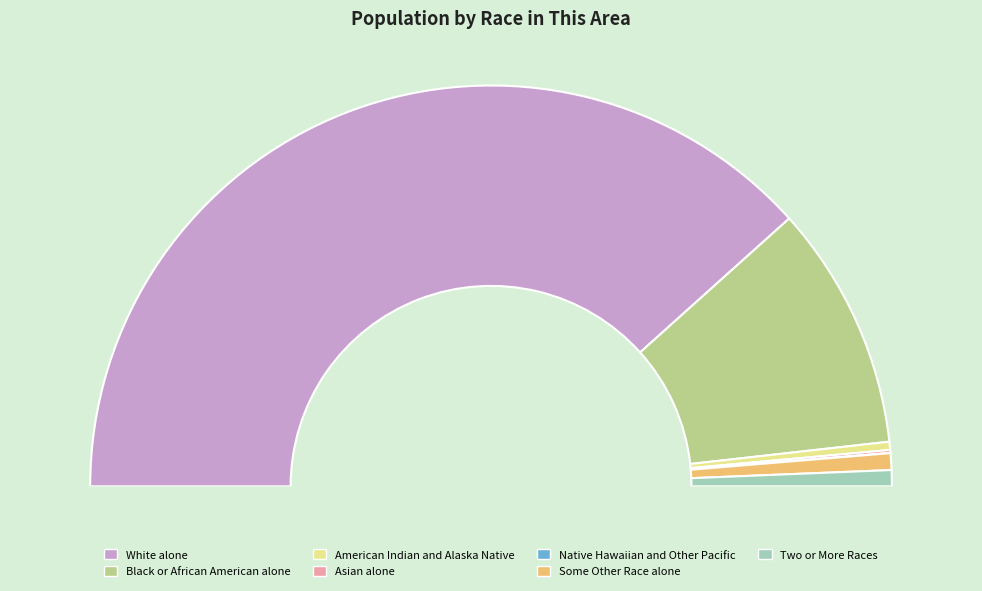

What is the total percentage of Native Hawaiian and Other Pacific and American Indian and Alaska Native?

0.7%